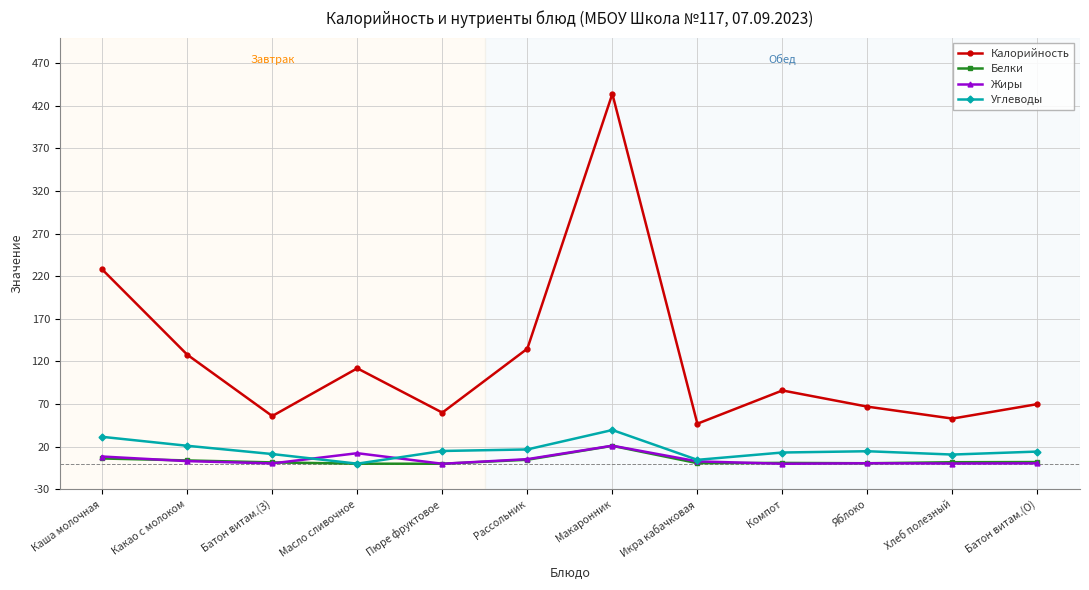

What is the label of the 11th point from the left?

Хлеб полезный